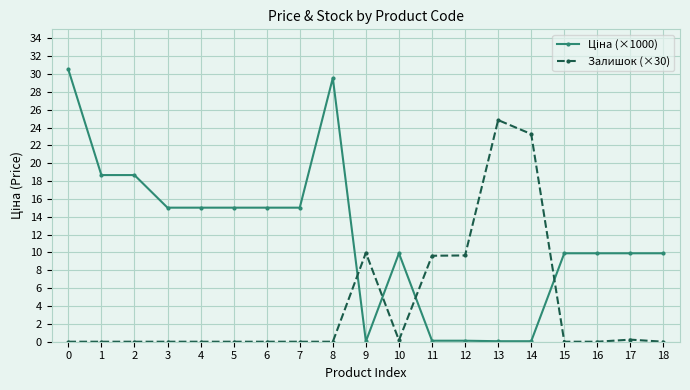

What is the spread (max minus min) of values at 0?

30.5